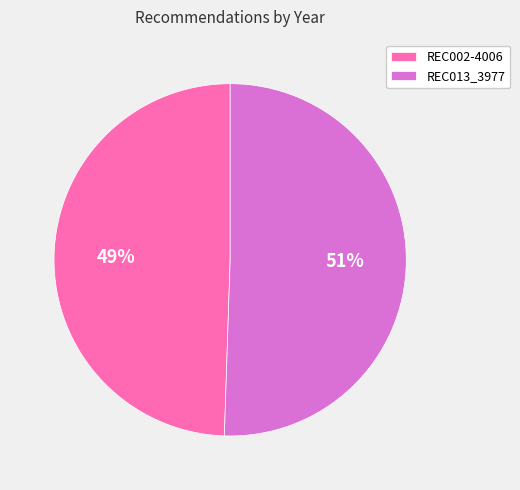

To the nearest percent, what is the combined percentage of REC013_3977 and REC002-4006?

100%